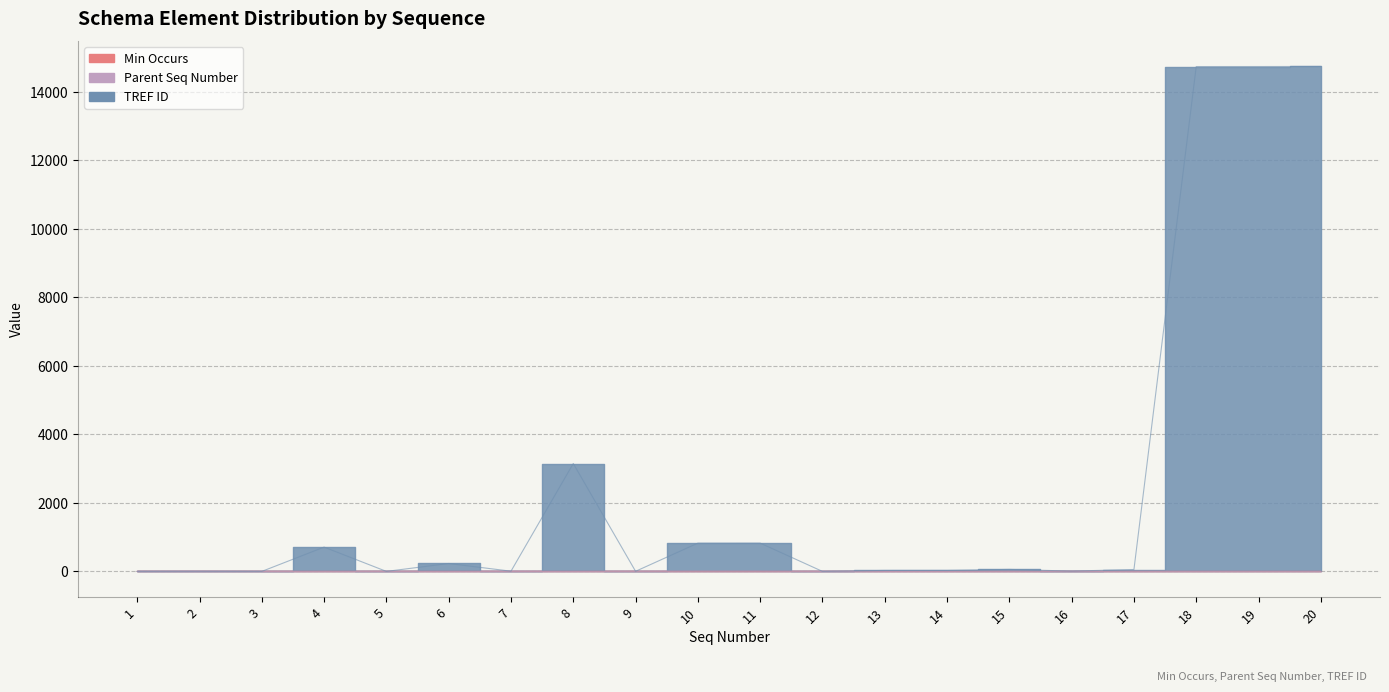

How many lines are shown in the chart?

3